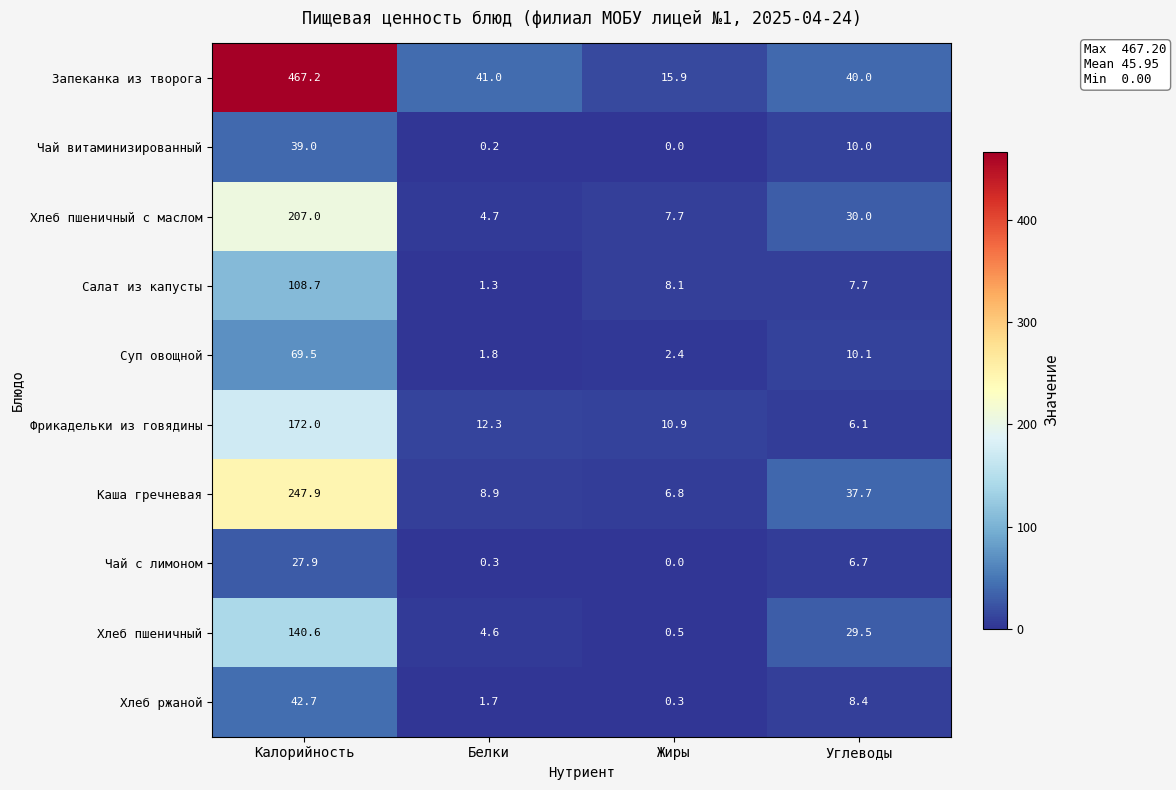

Count the number of data series in this chart.

10